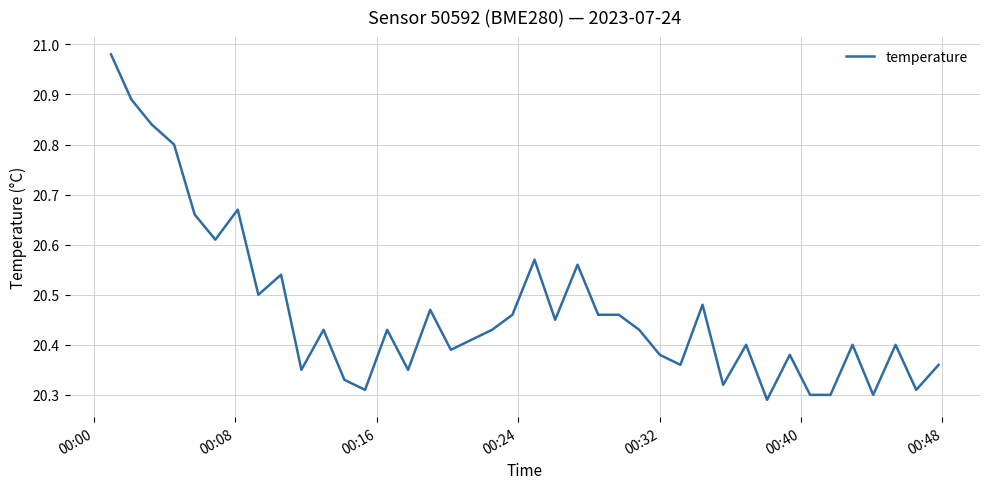

What is the difference between the maximum and minimum values?

0.7